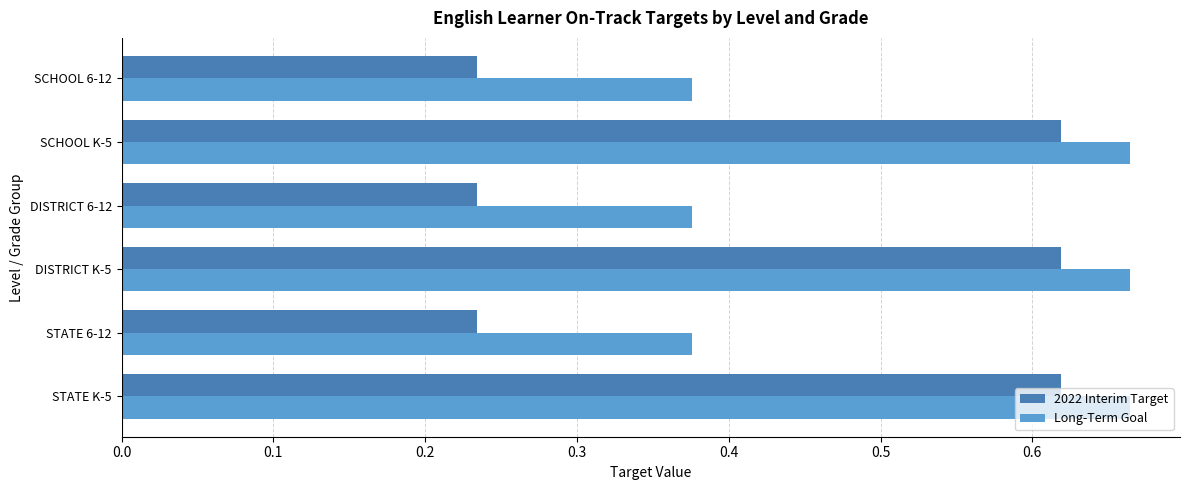

Which series has the widest spread of values?

2022 Interim Target